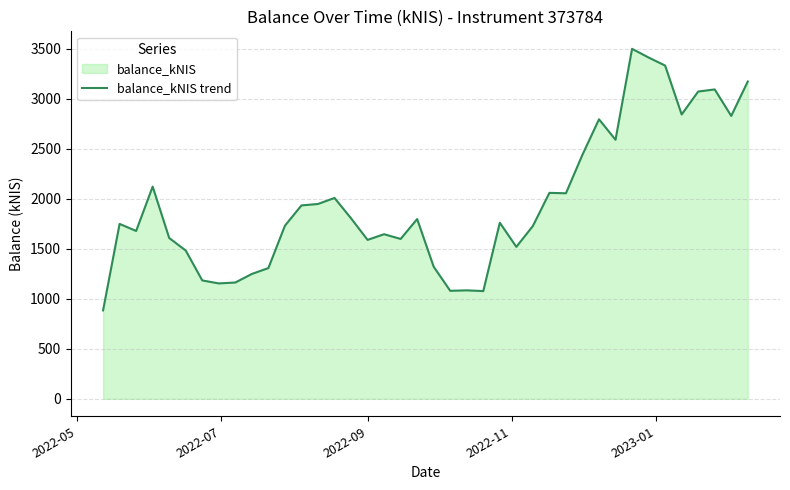

What is the sum of all values?

78418.3